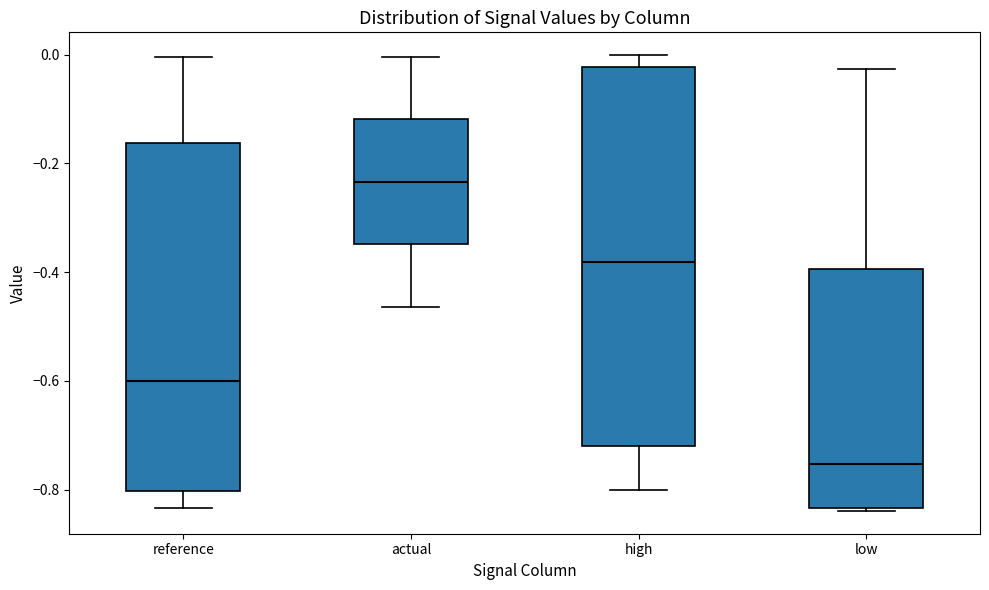

Reading left to right, read every box against the y-axis: the position of its median line, the range the box covers, and the ends of its whiskers. The values are not printed on the chart, so give them approximately, as read against the axis.

reference: median -0.60, box -0.80 to -0.16, whiskers -0.84 to 0.00
actual: median -0.24, box -0.34 to -0.12, whiskers -0.46 to 0.00
high: median -0.38, box -0.72 to -0.02, whiskers -0.80 to 0.00
low: median -0.76, box -0.84 to -0.40, whiskers -0.84 to -0.02